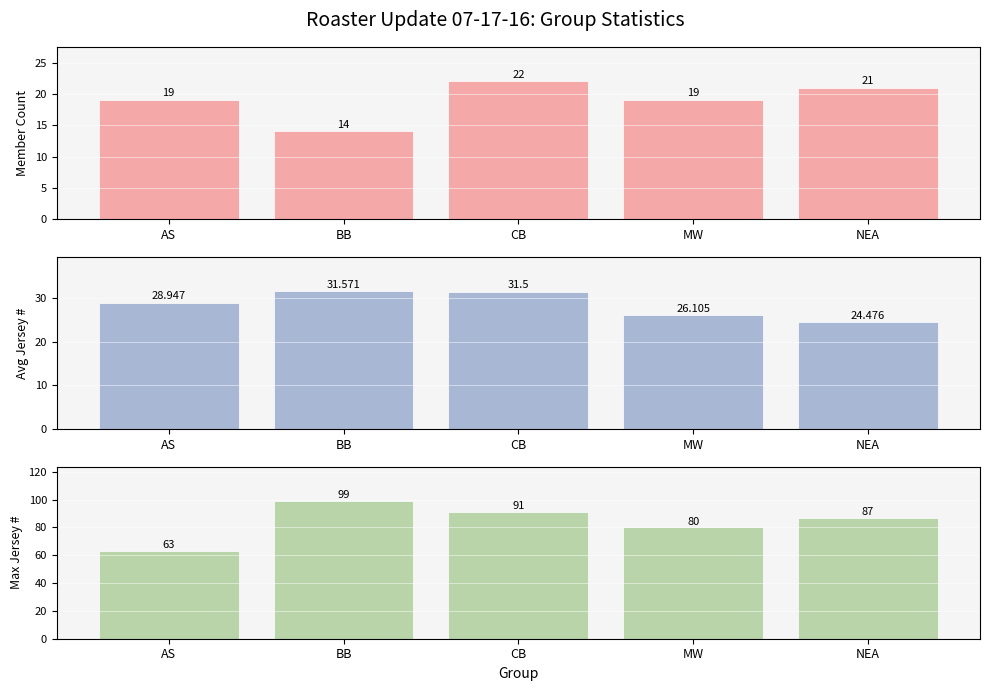

Reading left to right, extract all data points from this chart.

Member Count: 19.0	14.0	22.0	19.0	21.0
Avg Jersey Number: 28.9	31.6	31.5	26.1	24.5
Max Jersey Number: 63.0	99.0	91.0	80.0	87.0